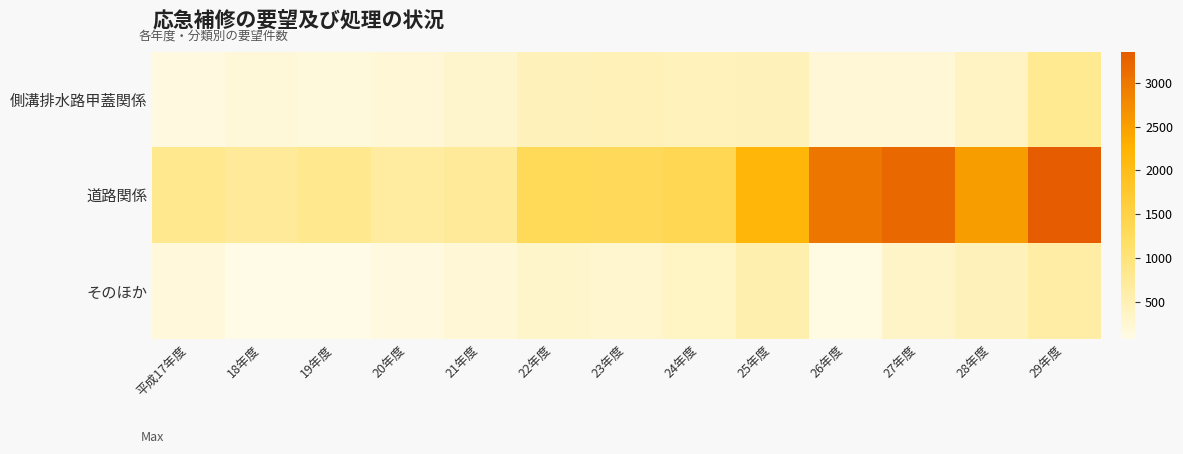

Rank the series at 23年度 from highest to lowest value.

道路関係, 側溝排水路甲蓋関係, そのほか